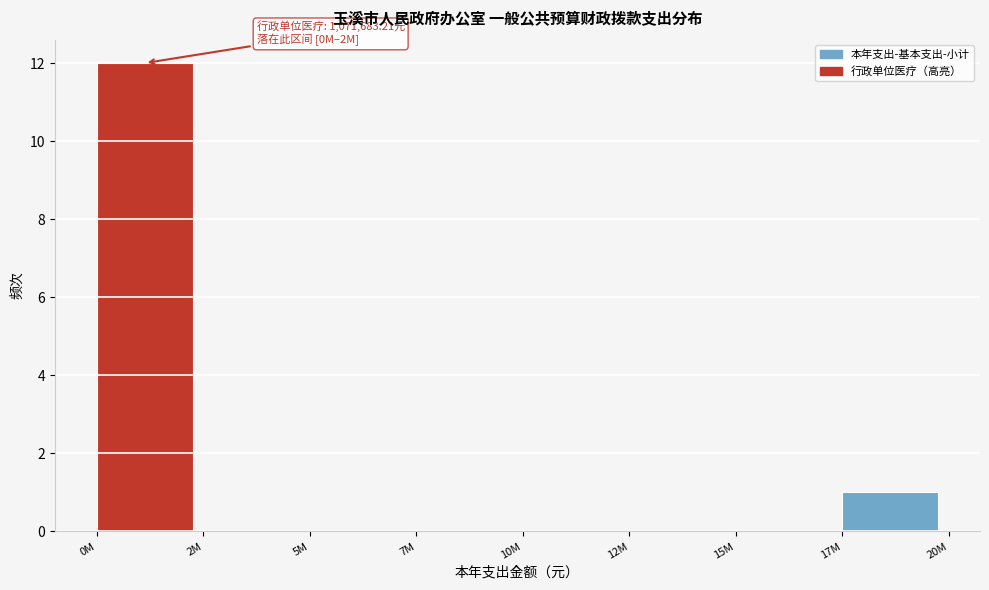

Reading right to left, list all the values displayed in this chart.

17M=1	15M=0	12M=0	10M=0	7M=0	5M=0	2M=0	0M=12